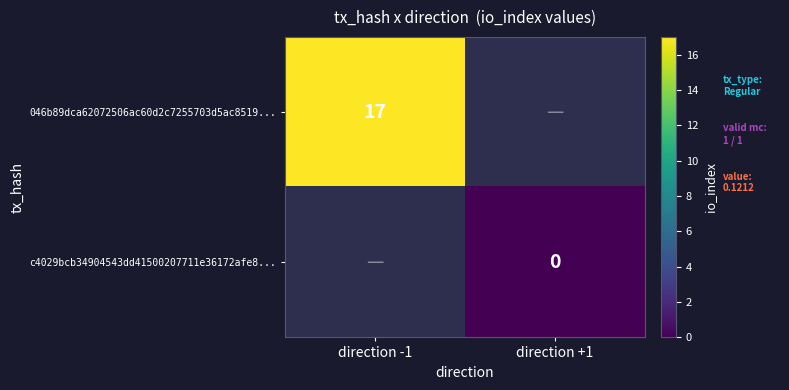

Is it true that 046b89dca62072506ac60d2c7255703d5ac8519... equals 17 at direction -1?

True